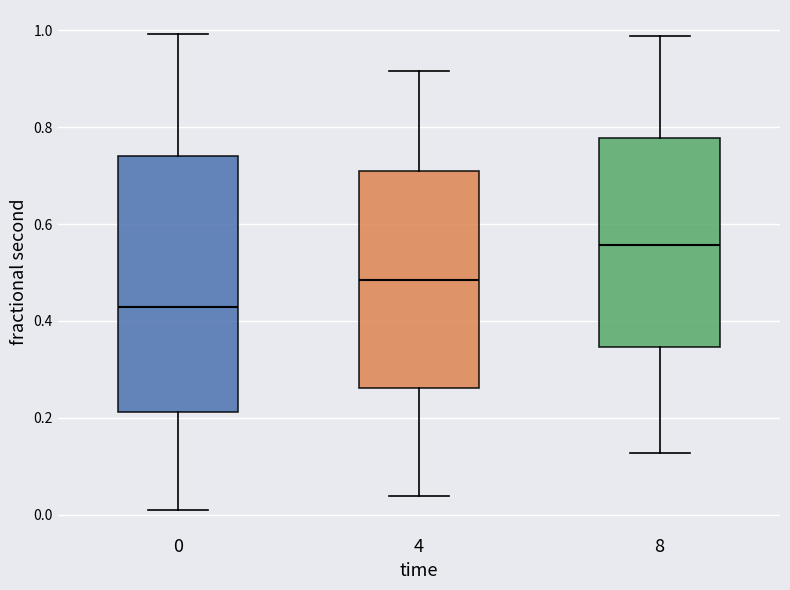

Reading left to right, transcribe this box plot: for each box, give where its median line is, the range the box spans, and where its two whiskers end, as read against the y-axis. The values are not printed on the chart, so give them approximately, as read against the axis.

0: median 0.42, box 0.22 to 0.74, whiskers 0.02 to 1.00
4: median 0.48, box 0.26 to 0.70, whiskers 0.04 to 0.92
8: median 0.56, box 0.34 to 0.78, whiskers 0.12 to 0.98